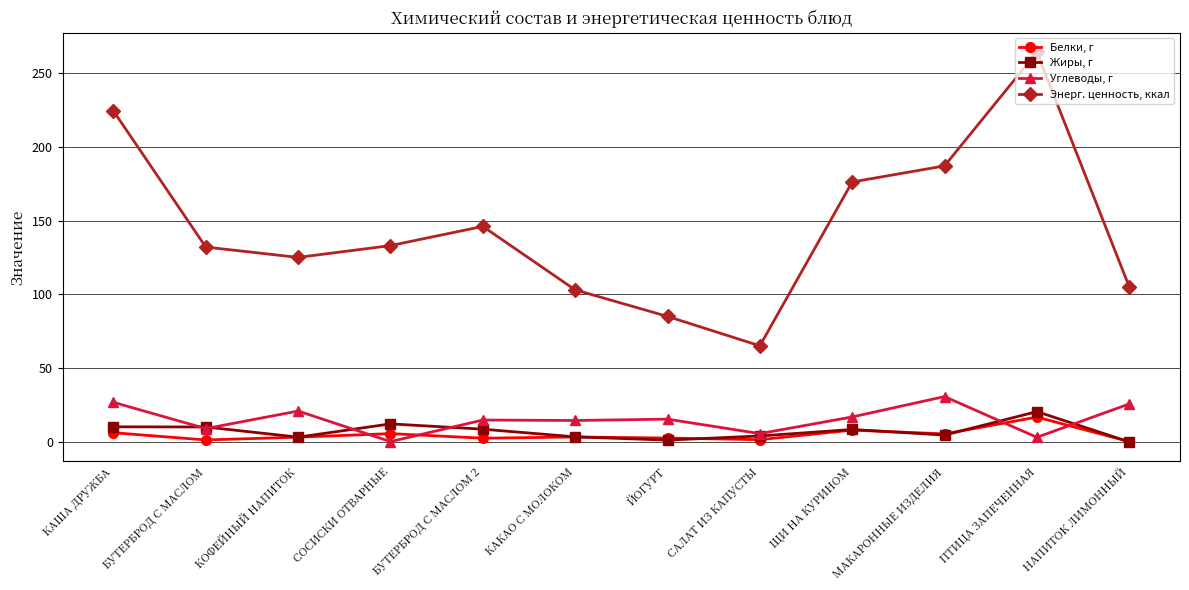

Read the Углеводы, г value at ЩИ НА КУРИНОМ.

16.9